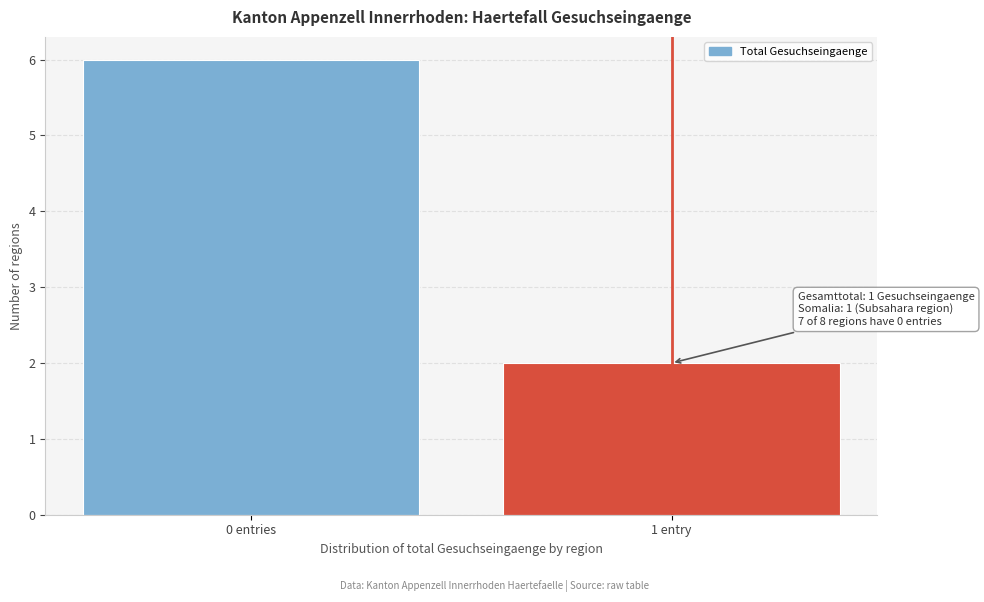

Reading right to left, extract all data points from this chart.

1 entry=2	0 entries=6